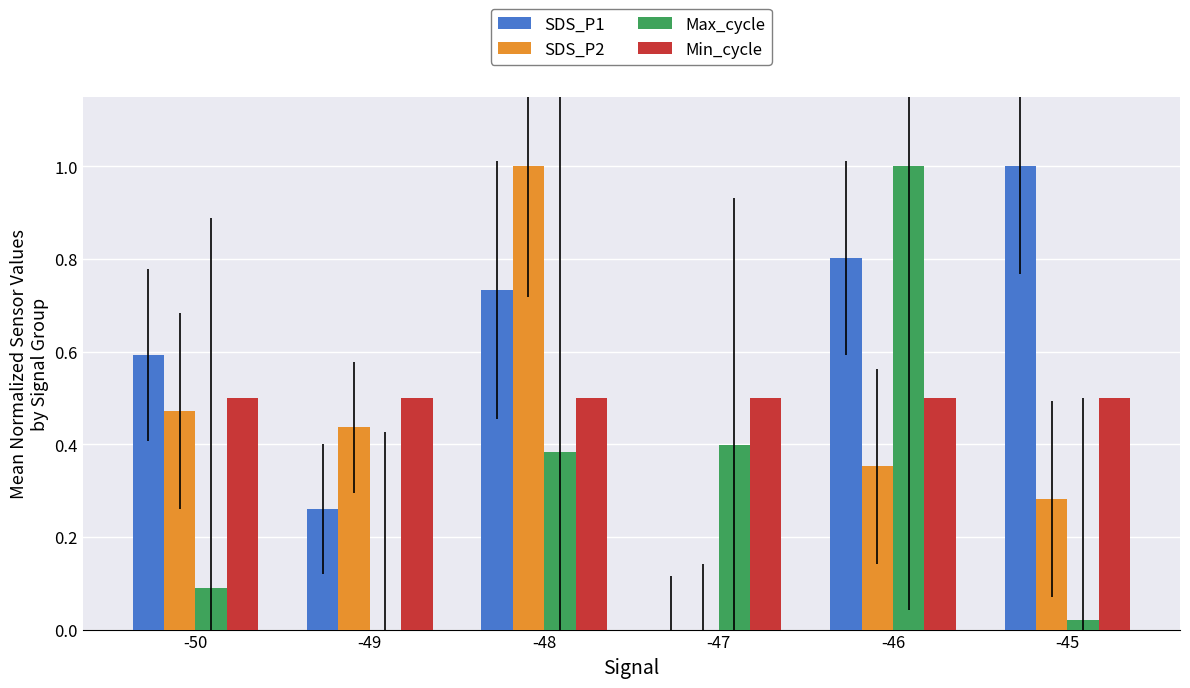

What is the total value across all series at -46?

2.7